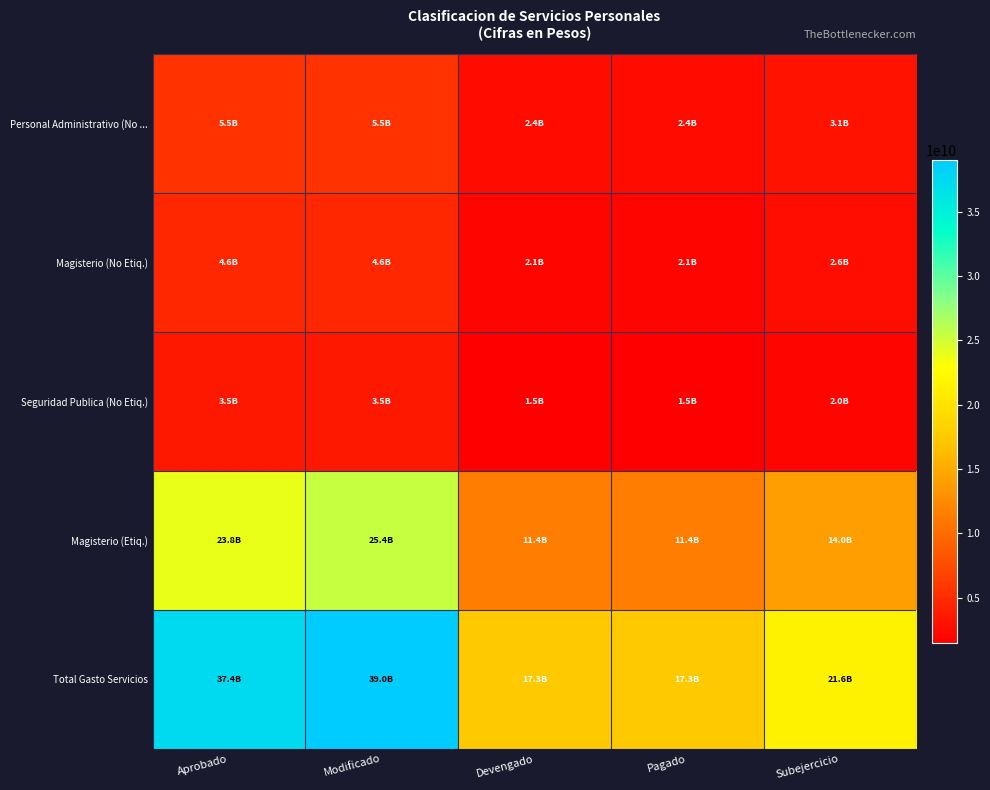

What is the maximum value shown in the chart?

38973130907.6